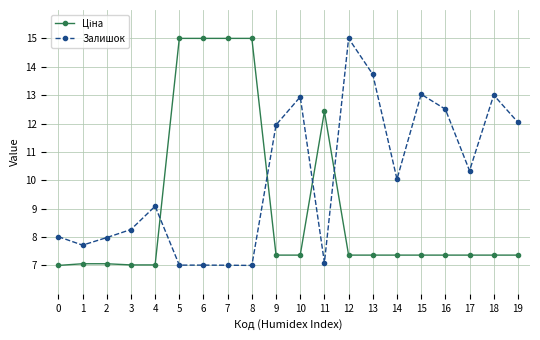

The value of Залишок at 2 is 2.2. True or false?

False